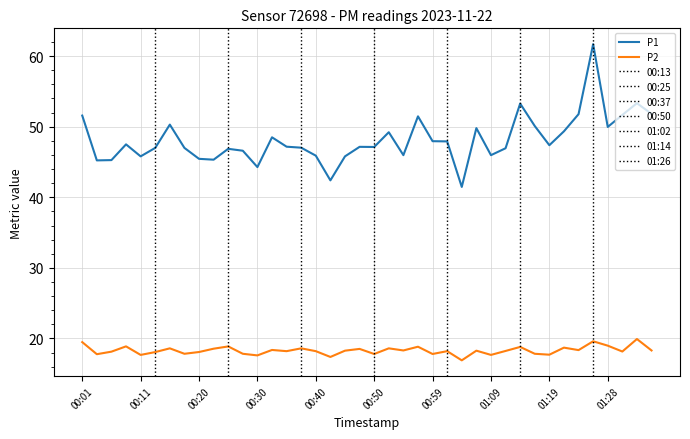

How many interior local valleys does the P2 series have?

14